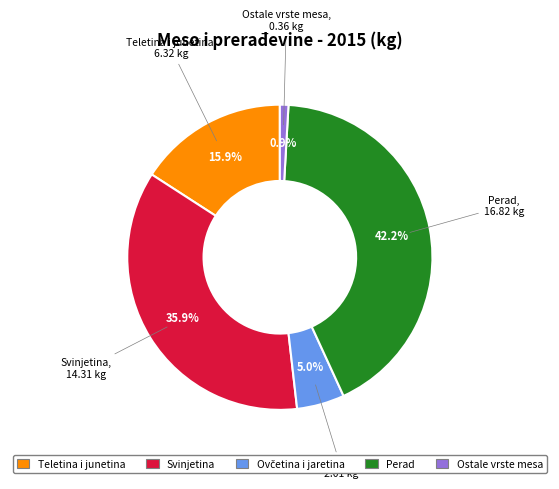

Which has a higher value, Ostale vrste mesa or Teletina i junetina?

Teletina i junetina